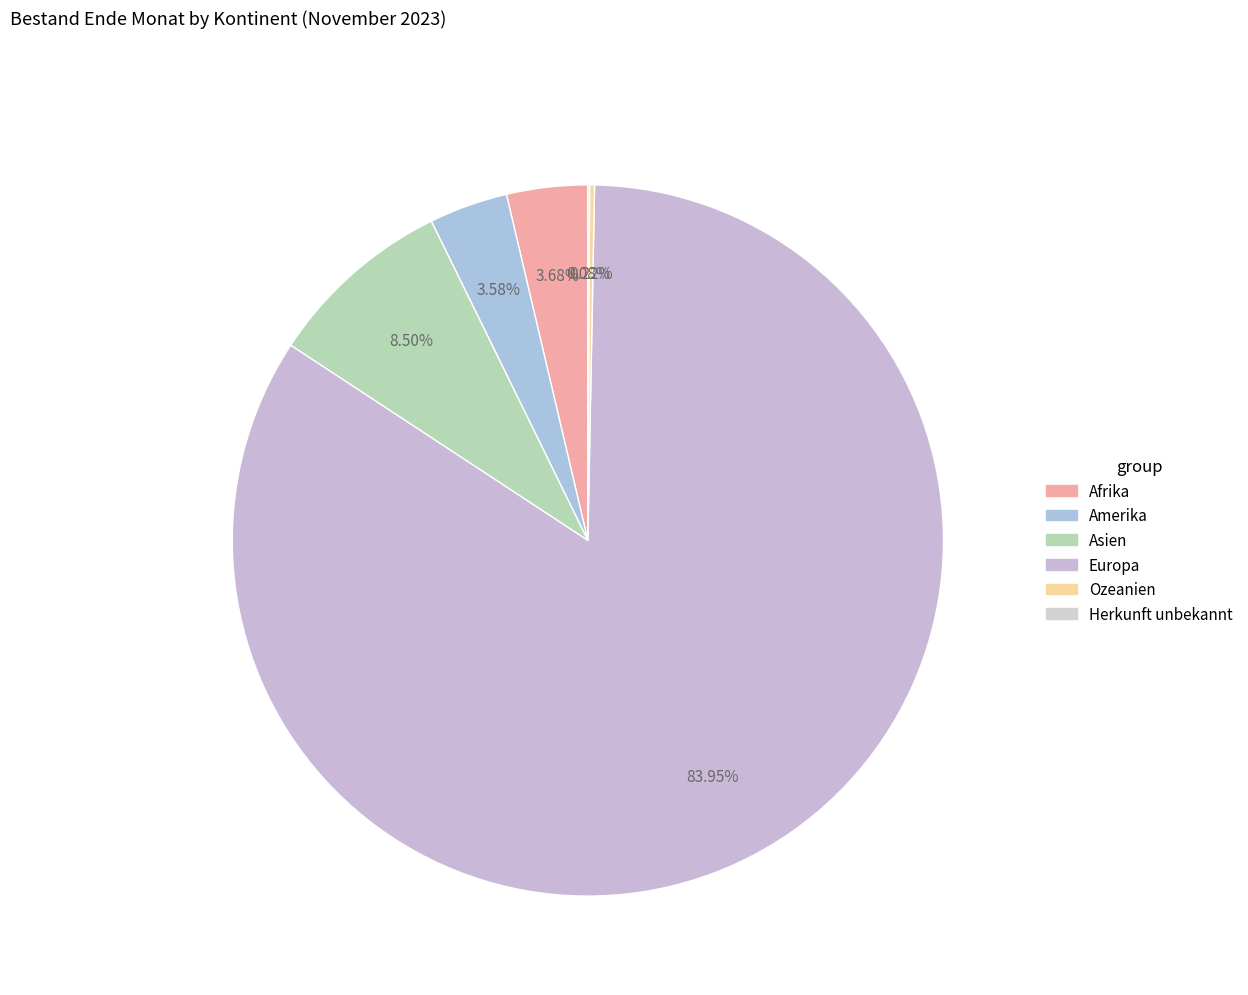

Which category has the smallest portion of the pie?

Herkunft unbekannt